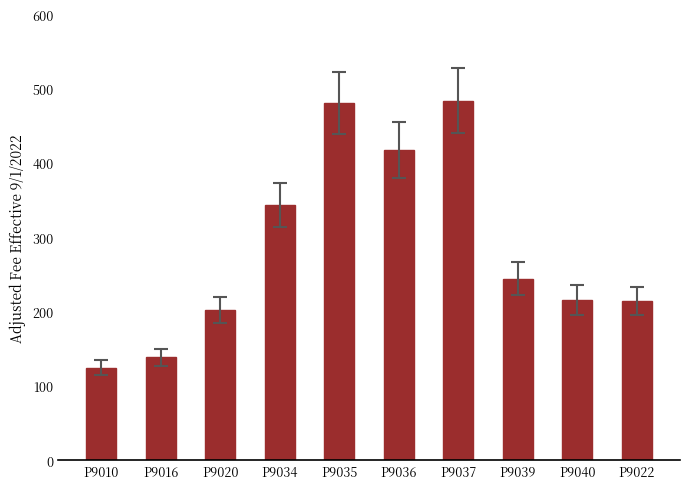

What is the change in value from P9034 to P9037?

+140.2